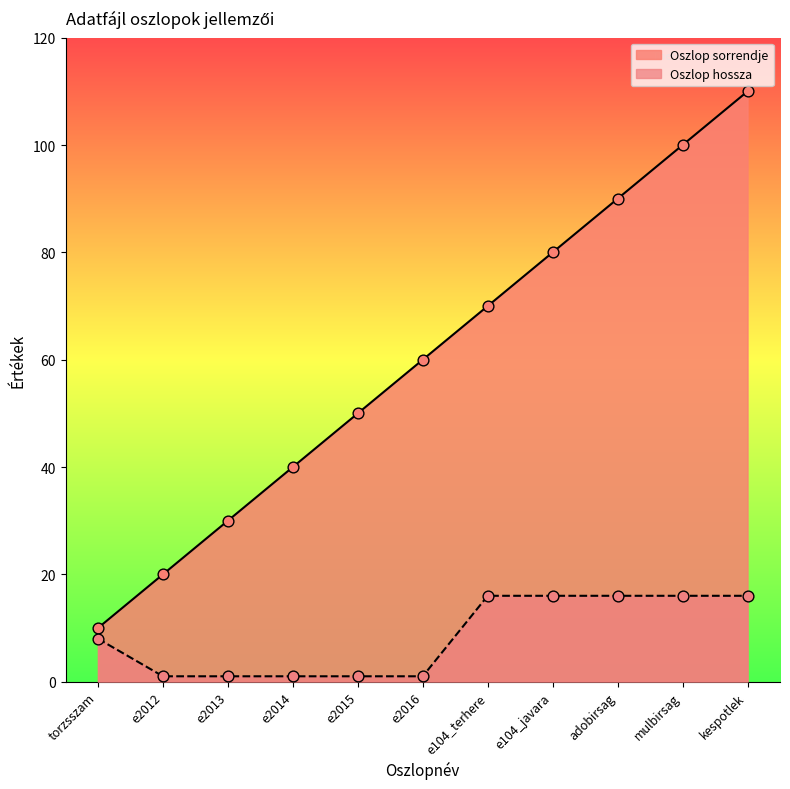

At how many categories does at least one series exceed 75?

4